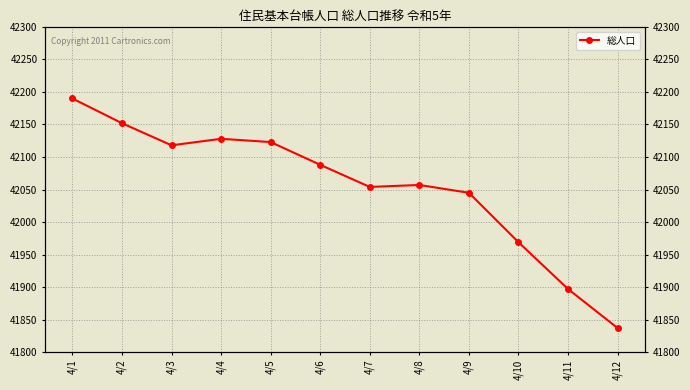

What is the change in value from 4/2 to 4/7?

-98